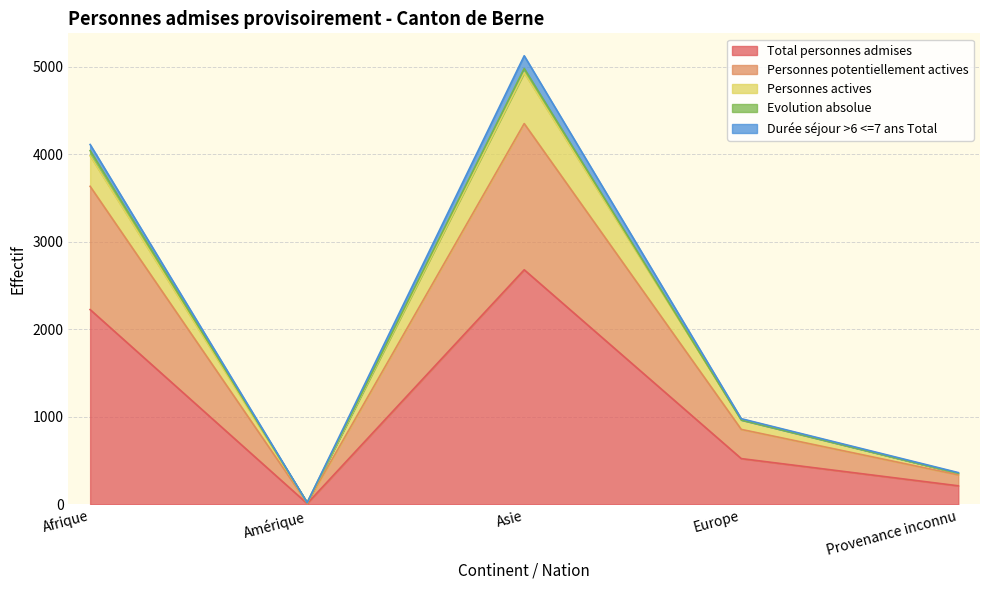

What is the greatest value displayed?

5128